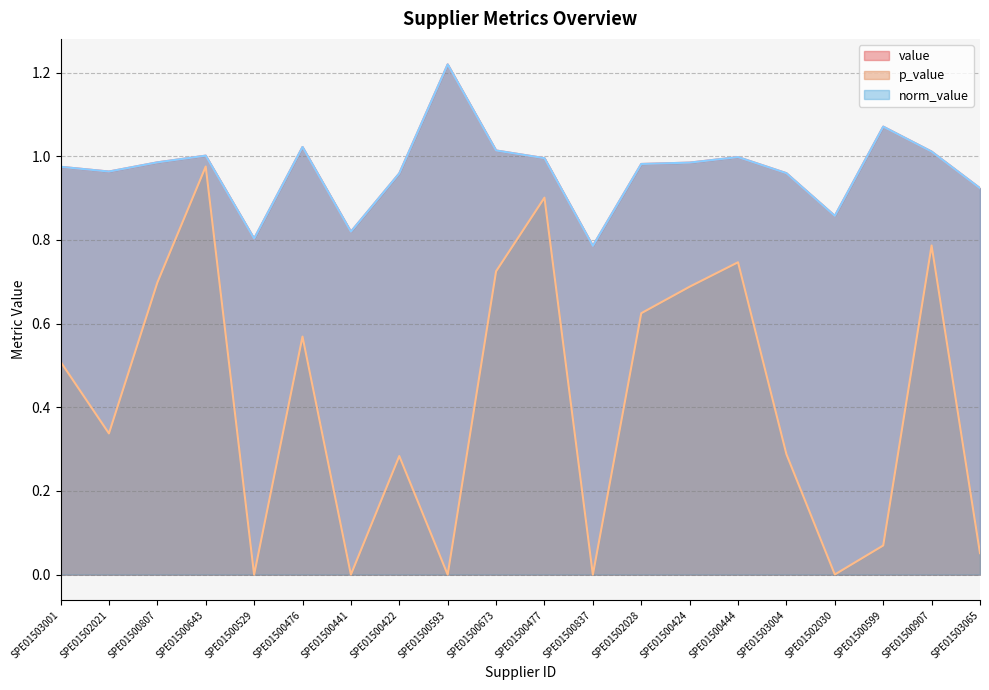

Reading left to right, what are all the values shown in this chart?

value: SPE01503001=1.0	SPE01502021=1.0	SPE01500807=1.0	SPE01500643=1.0	SPE01500529=0.8	SPE01500476=1.0	SPE01500441=0.8	SPE01500422=1.0	SPE01500593=1.2	SPE01500673=1.0	SPE01500477=1.0	SPE01500837=0.8	SPE01502028=1.0	SPE01500424=1.0	SPE01500444=1.0	SPE01503004=1.0	SPE01502030=0.9	SPE01500599=1.1	SPE01500907=1.0	SPE01503065=0.9
p_value: SPE01503001=0.5	SPE01502021=0.3	SPE01500807=0.7	SPE01500643=1.0	SPE01500529=0.0	SPE01500476=0.6	SPE01500441=0.0	SPE01500422=0.3	SPE01500593=0.0	SPE01500673=0.7	SPE01500477=0.9	SPE01500837=0.0	SPE01502028=0.6	SPE01500424=0.7	SPE01500444=0.7	SPE01503004=0.3	SPE01502030=0.0	SPE01500599=0.1	SPE01500907=0.8	SPE01503065=0.1
norm_value: SPE01503001=1.0	SPE01502021=1.0	SPE01500807=1.0	SPE01500643=1.0	SPE01500529=0.8	SPE01500476=1.0	SPE01500441=0.8	SPE01500422=1.0	SPE01500593=1.2	SPE01500673=1.0	SPE01500477=1.0	SPE01500837=0.8	SPE01502028=1.0	SPE01500424=1.0	SPE01500444=1.0	SPE01503004=1.0	SPE01502030=0.9	SPE01500599=1.1	SPE01500907=1.0	SPE01503065=0.9